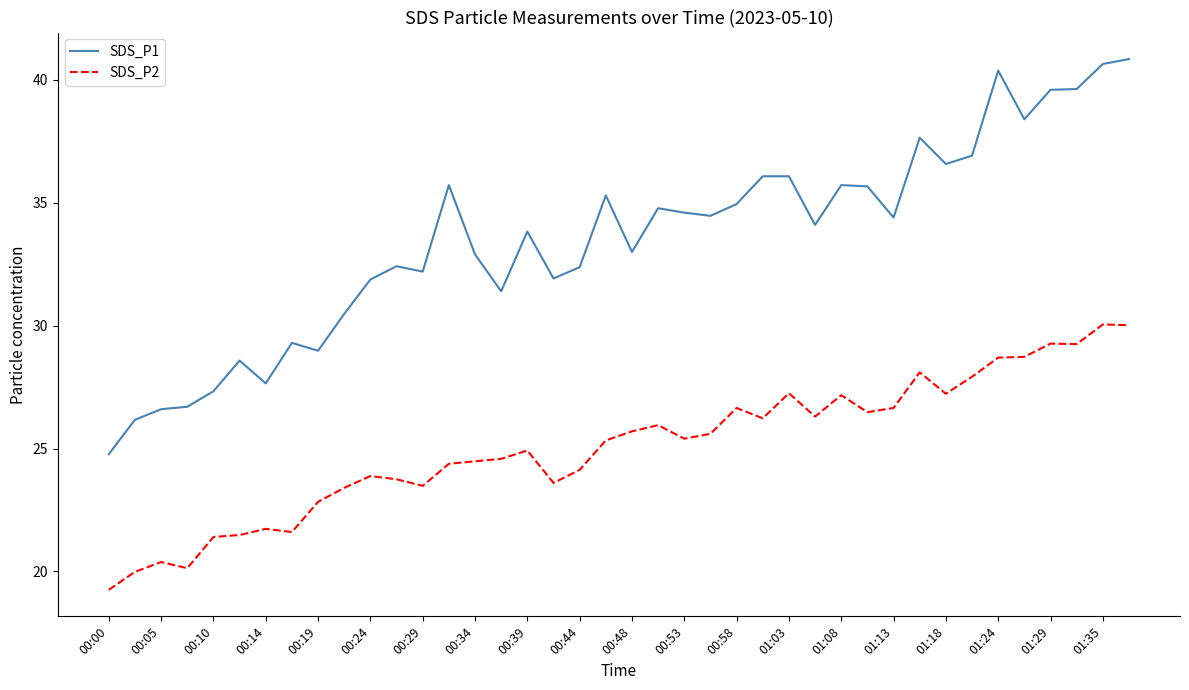

Rank the series by their average value, from lowest to highest.

SDS_P2, SDS_P1